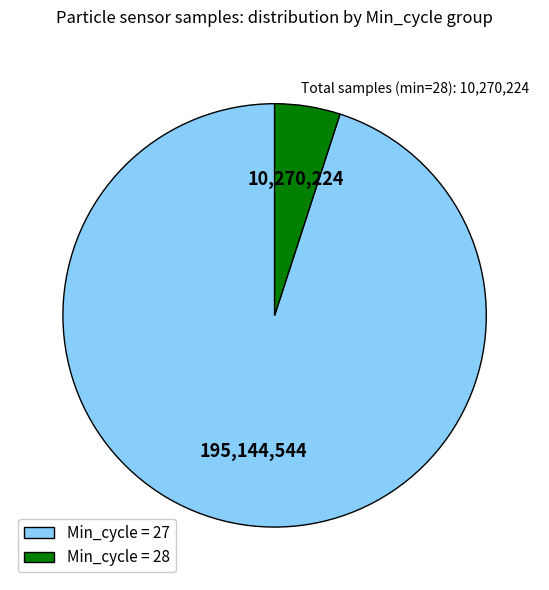

Count the number of slices in the pie.

2